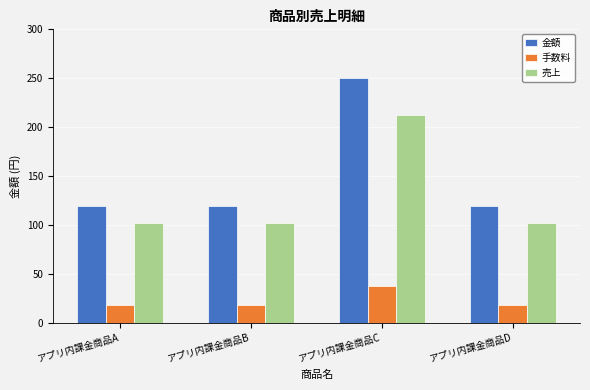

Does the chart contain stacked bars?

No